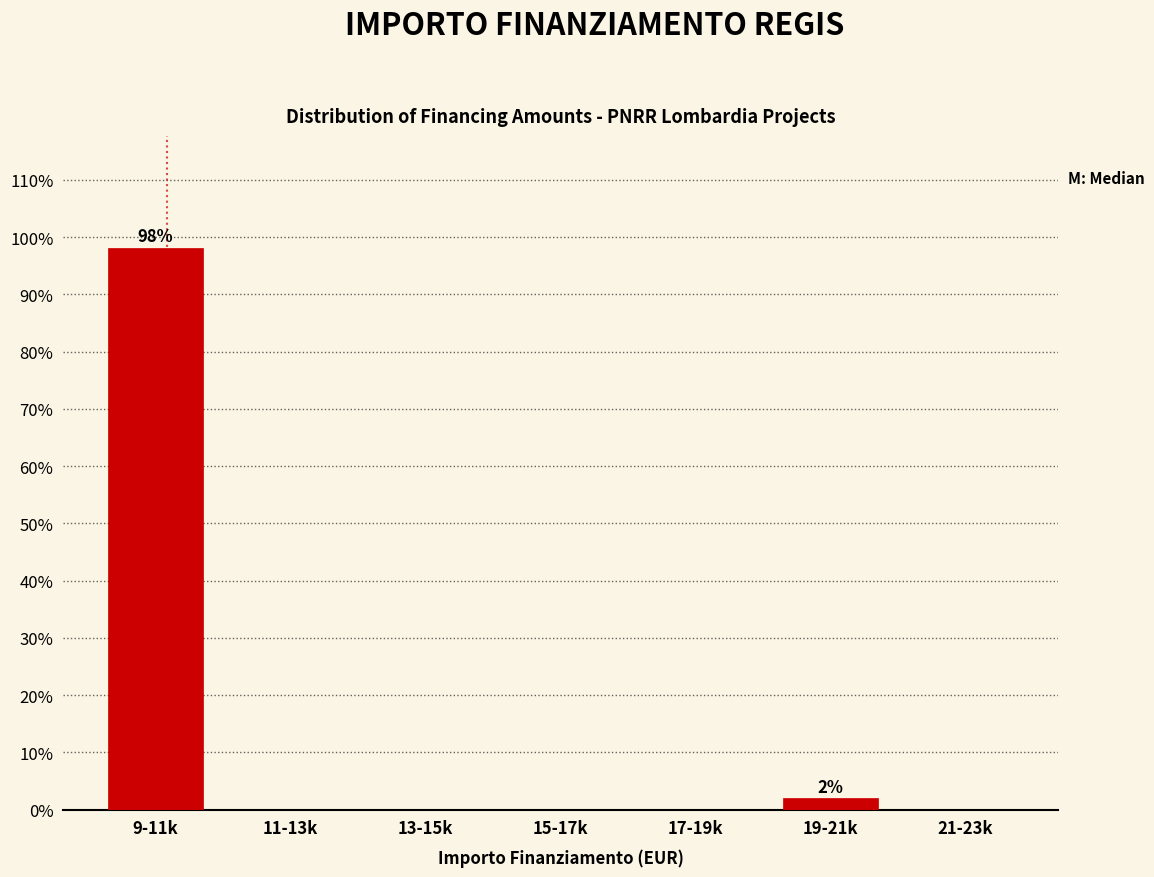

Reading left to right, transcribe all the data shown in this chart.

9-11k=98.1	11-13k=0.0	13-15k=0.0	15-17k=0.0	17-19k=0.0	19-21k=1.9	21-23k=0.0